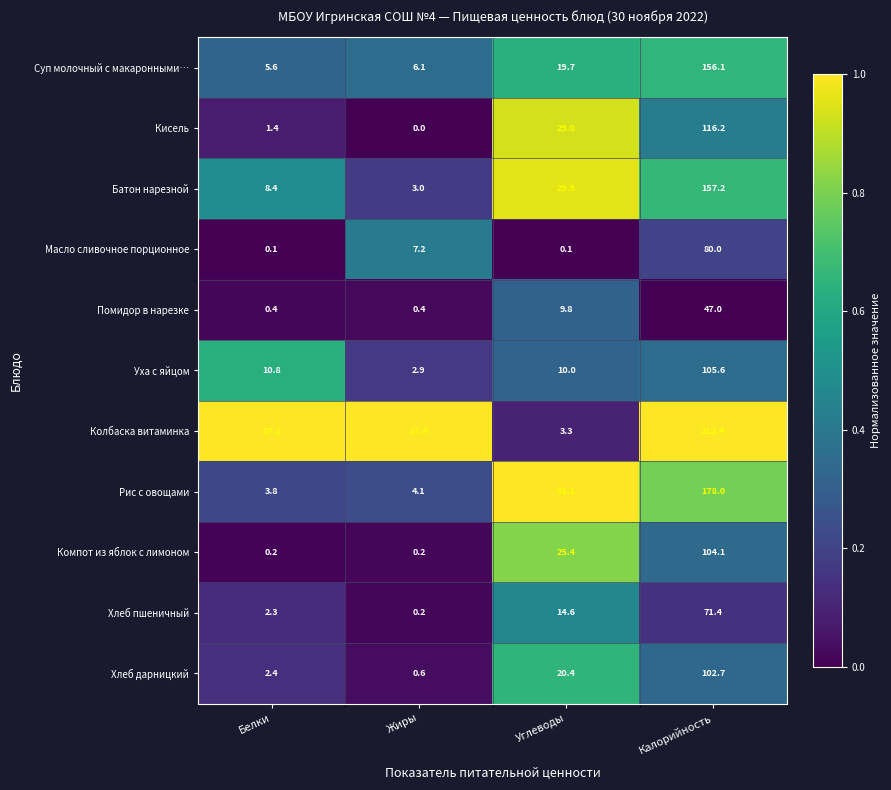

What is the greatest value displayed?

212.4